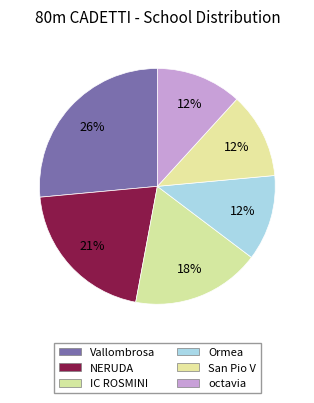

Count the number of slices in the pie.

6